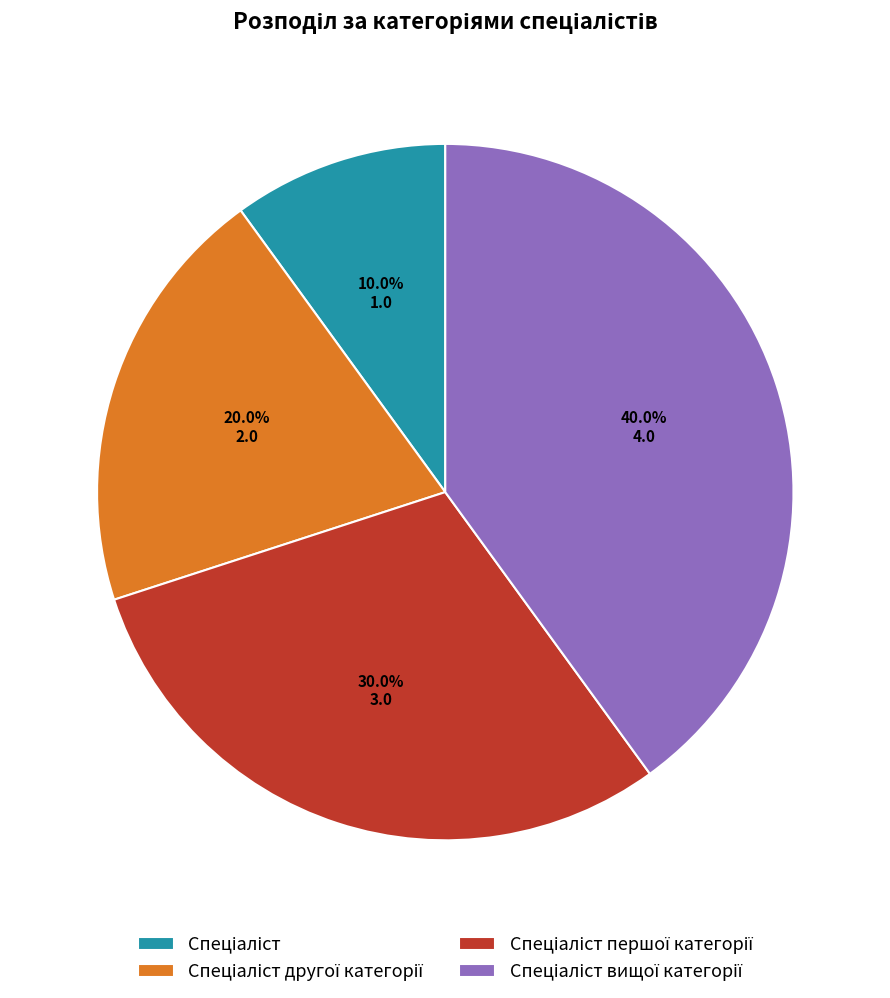

Is there any slice that represents more than half of the pie?

No